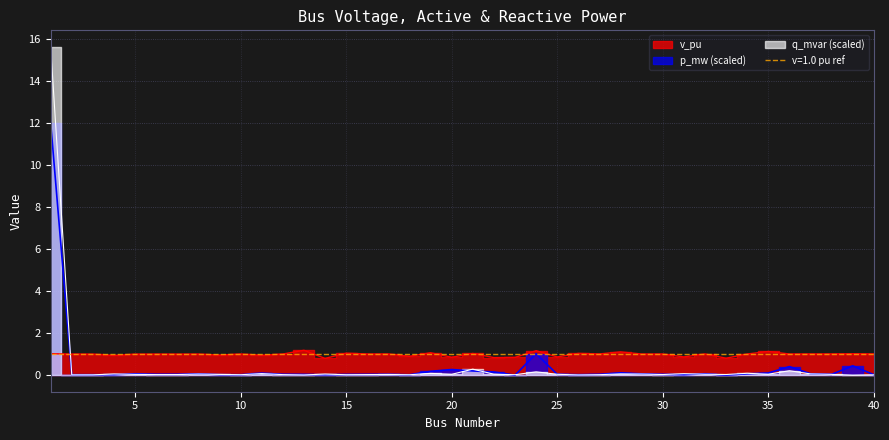

How many times do v_pu and p_mw cross each other?

1